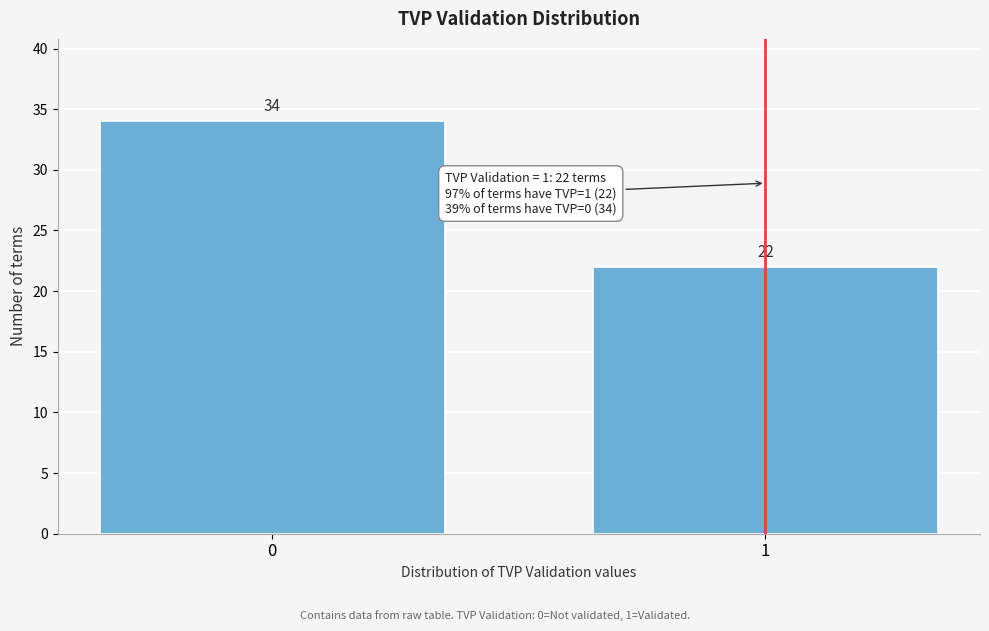

Reading right to left, list all the values displayed in this chart.

22	34